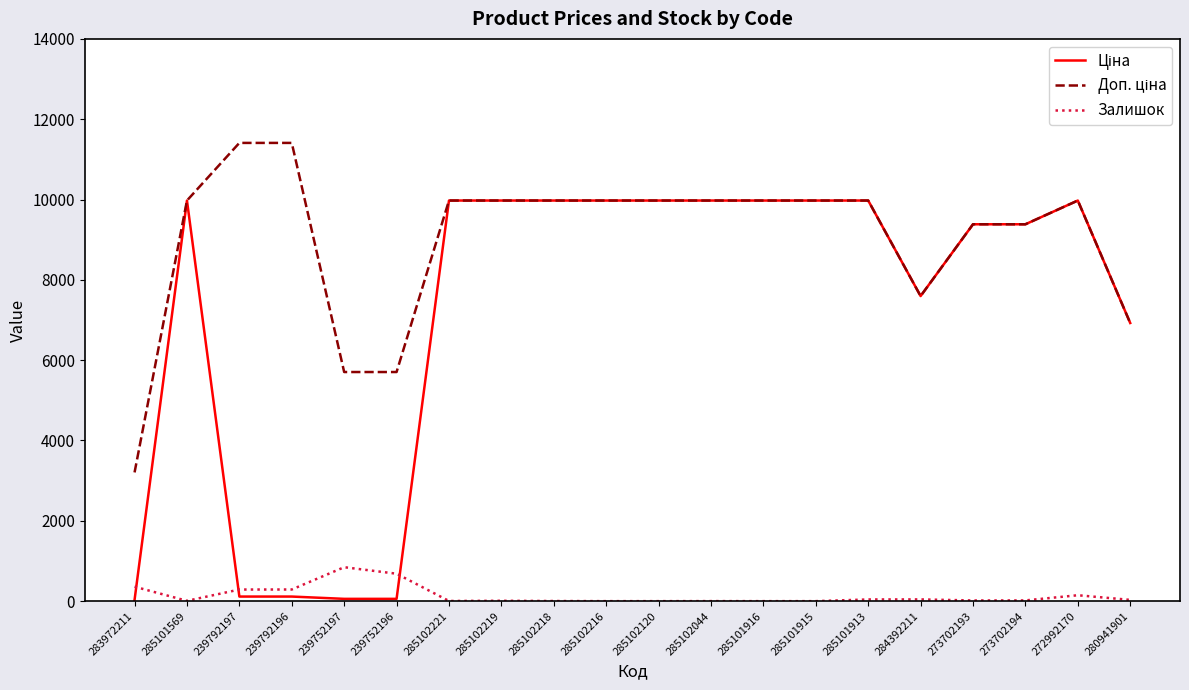

What is the spread (max minus min) of values at 285102120?

9975.0